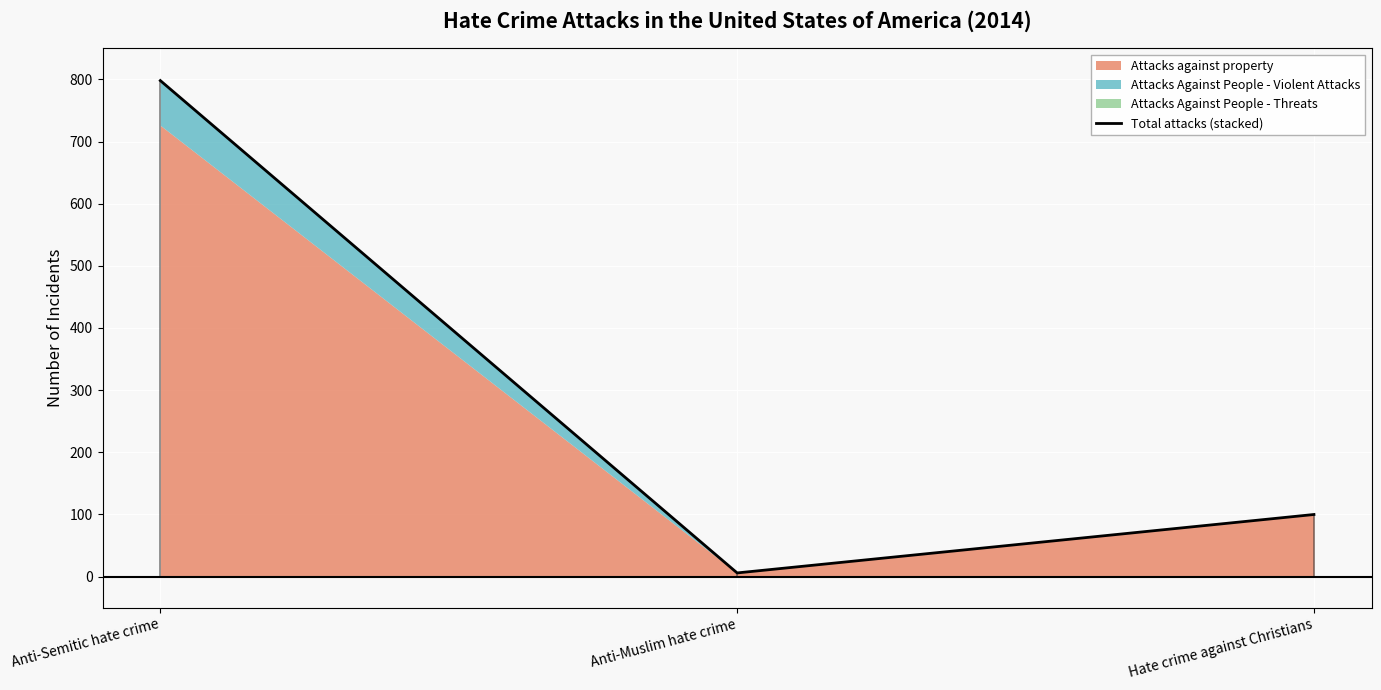

What is the difference between the values at Anti-Muslim hate crime and Anti-Semitic hate crime?

792